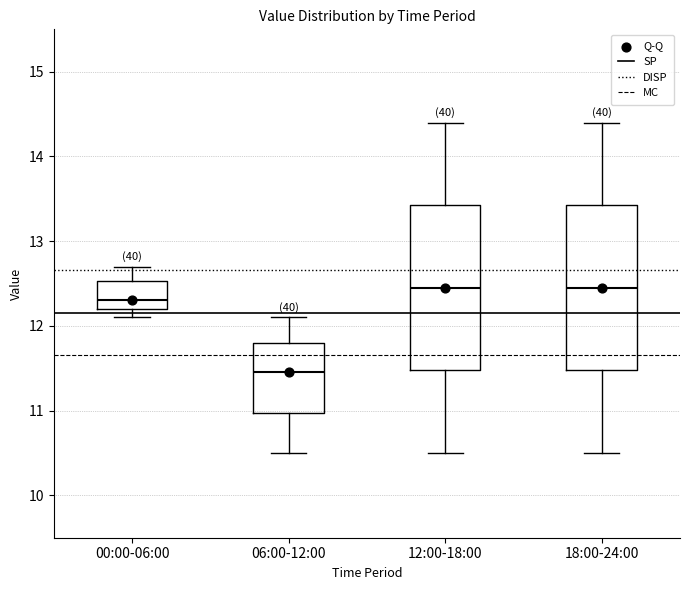

Where does the median line of the box for 18:00-24:00 sit on the y-axis? The values are not printed on the chart, so give them approximately, as read against the axis.

12.5